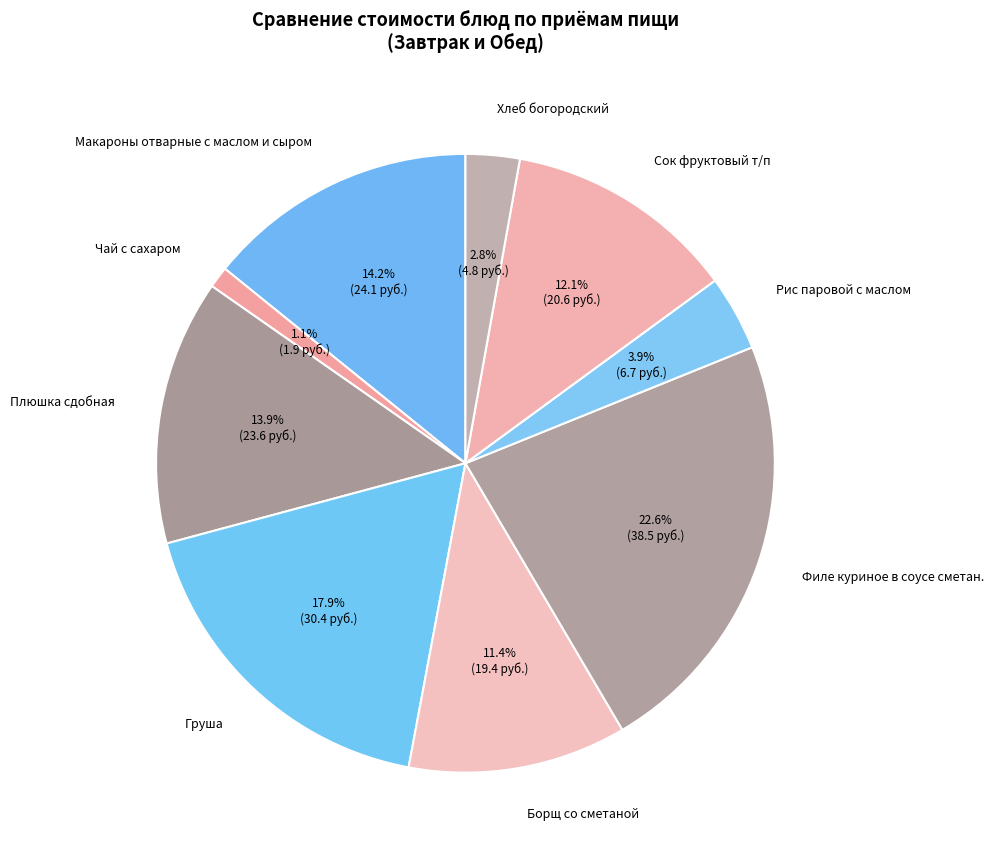

What is the largest slice in the pie chart?

Филе куриное в соусе сметан.